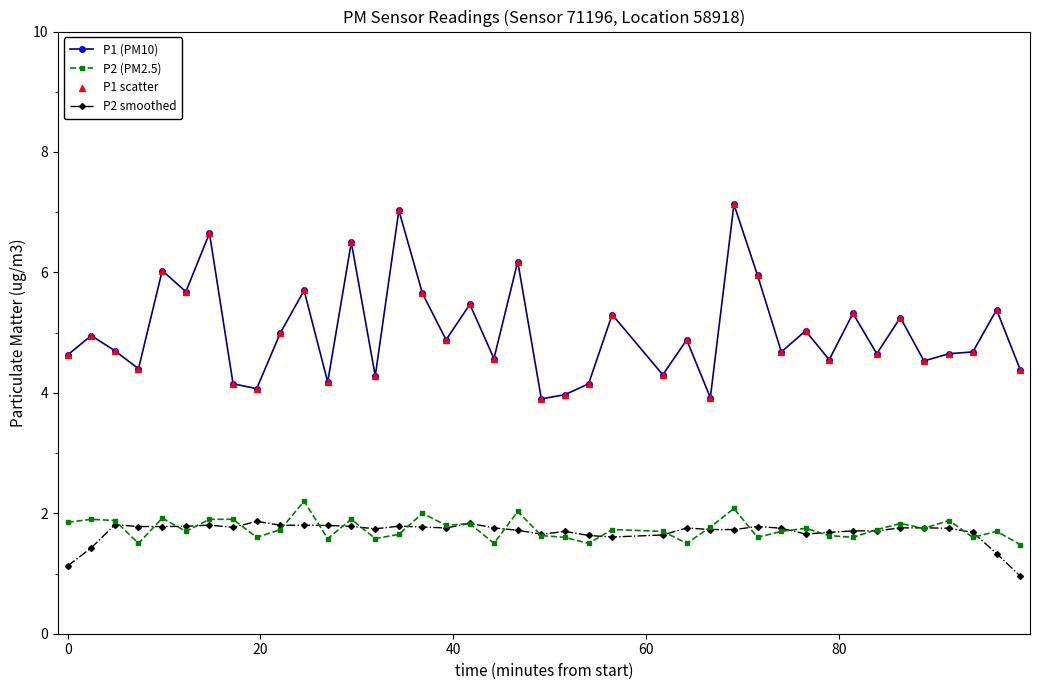

Which series has the largest total across all categories?

P1 (PM10)